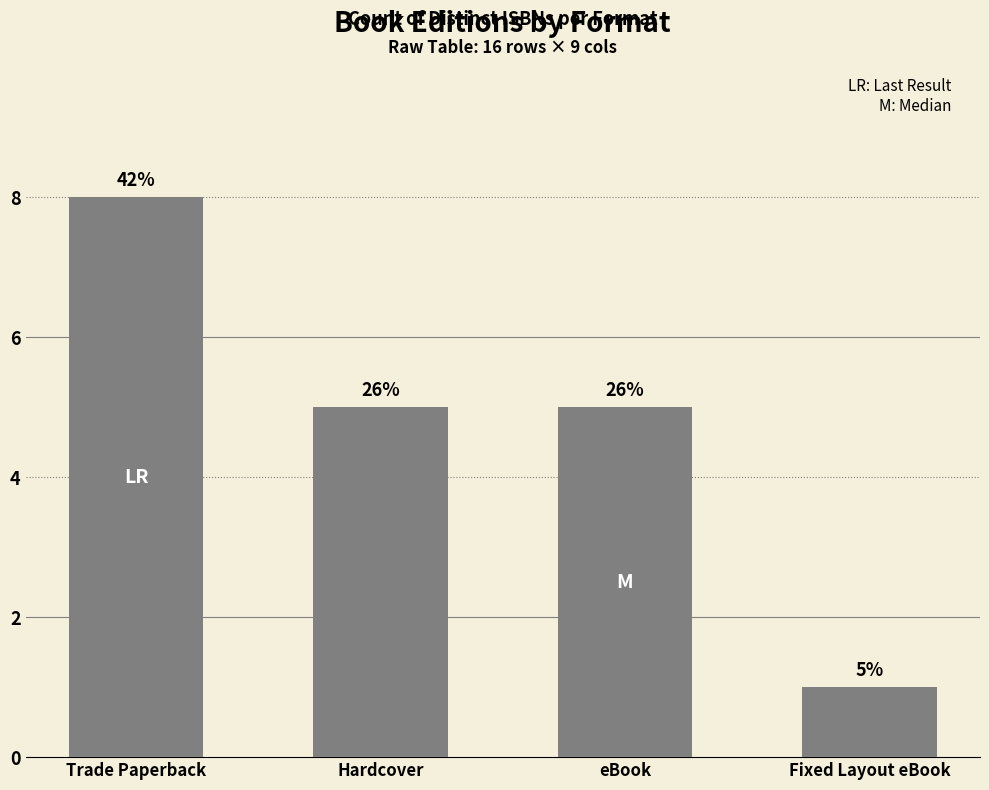

How many values are between 5 and 8?

3